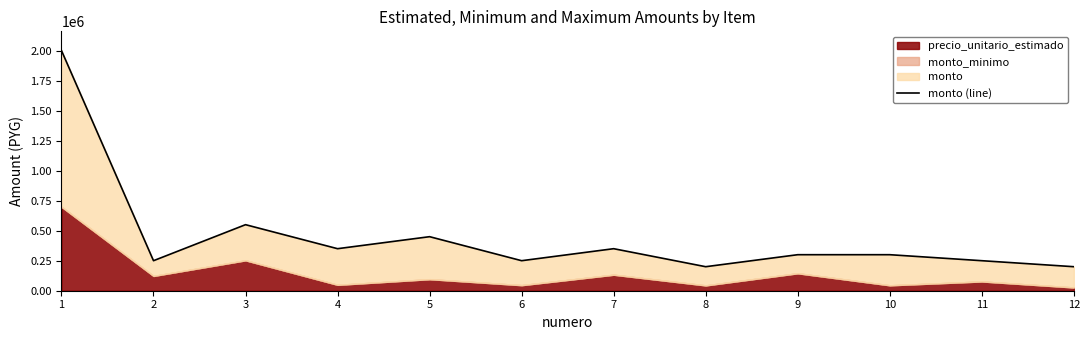

What is the difference between the maximum and second lowest values?

1800000